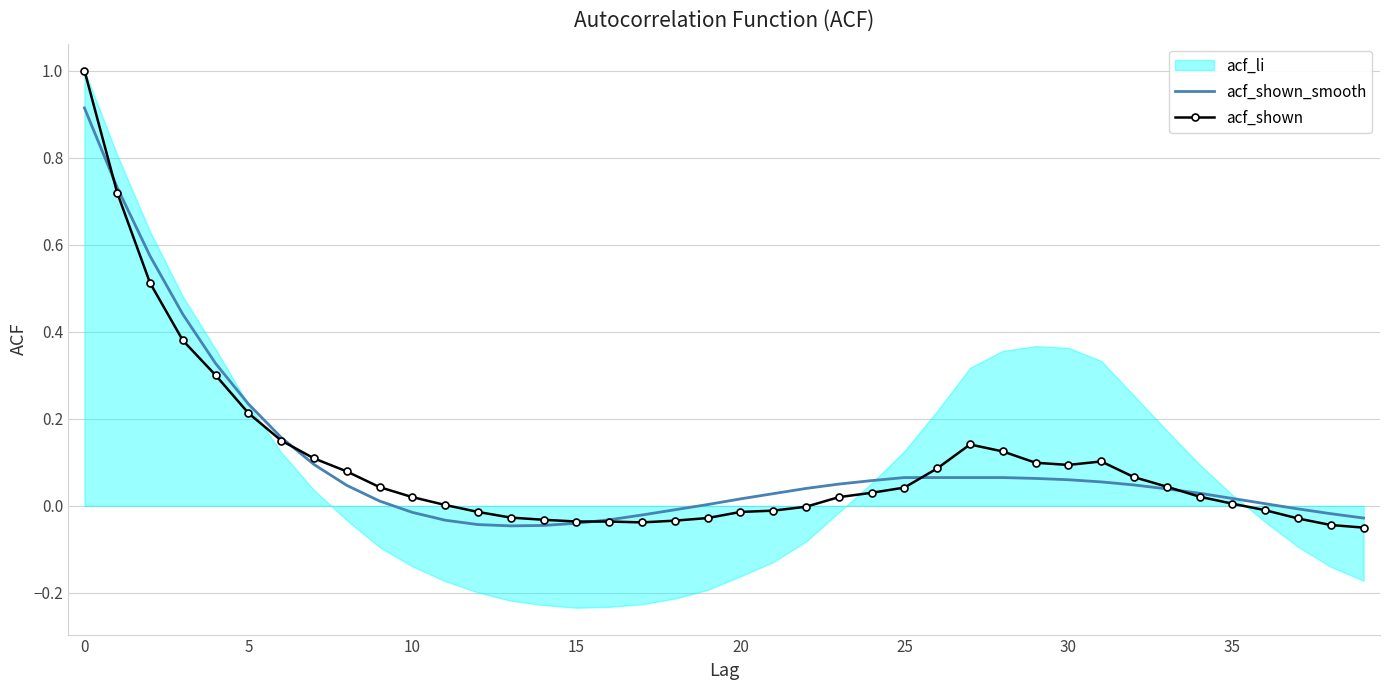

True or false: acf_shown and acf_shown_smooth intersect in this chart.

True